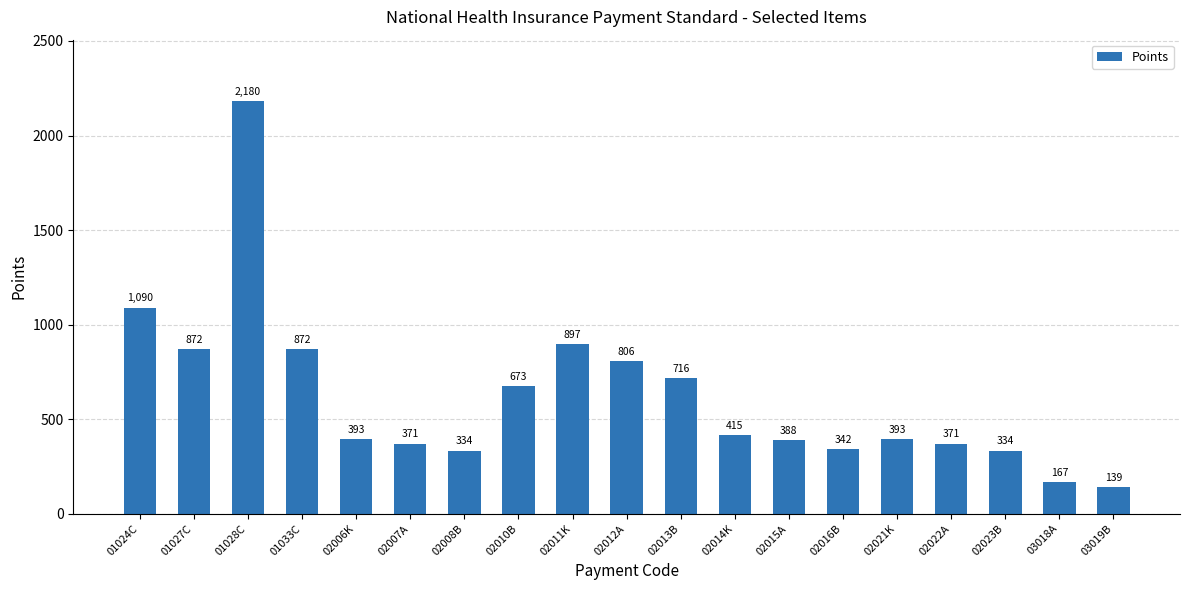

What is the sum of all values?

11753